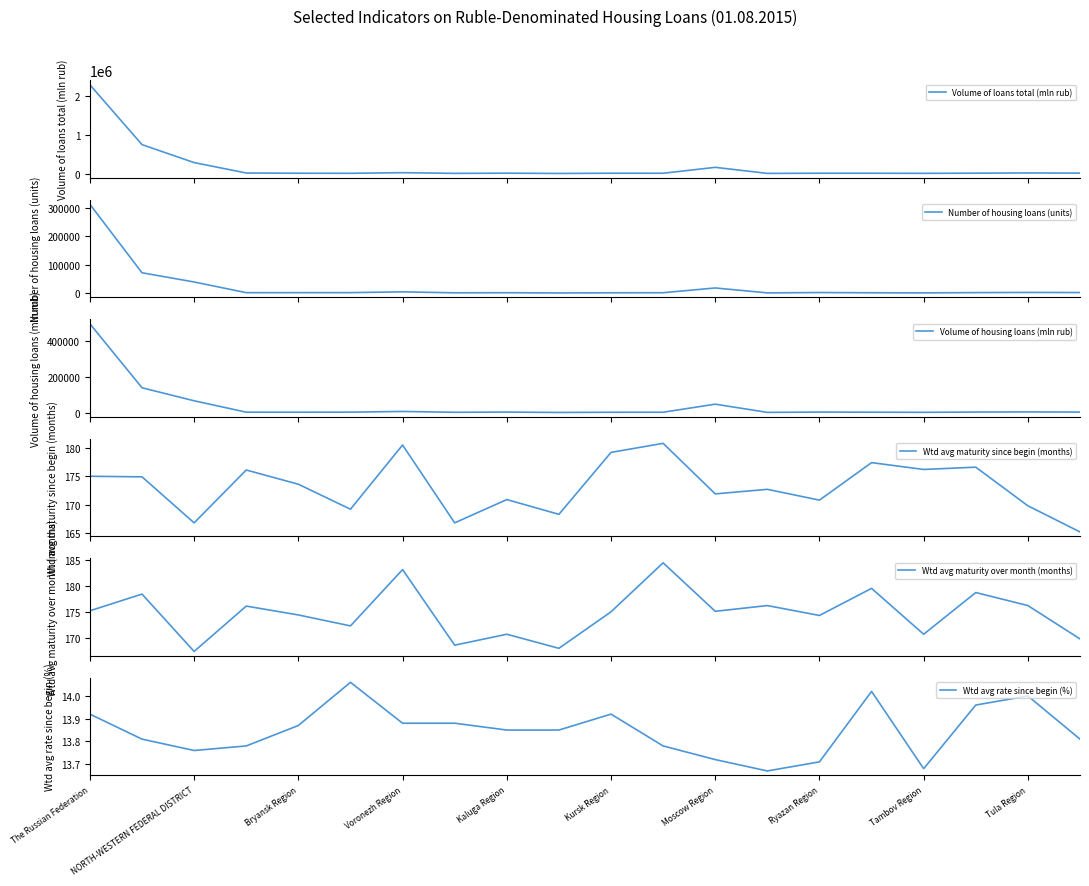

Rank the series by their maximum value, from lowest to highest.

Wtd avg rate since begin (%), Wtd avg maturity since begin (months), Wtd avg maturity over month (months), Number of housing loans (units), Volume of housing loans (mln rub), Volume of loans total (mln rub)